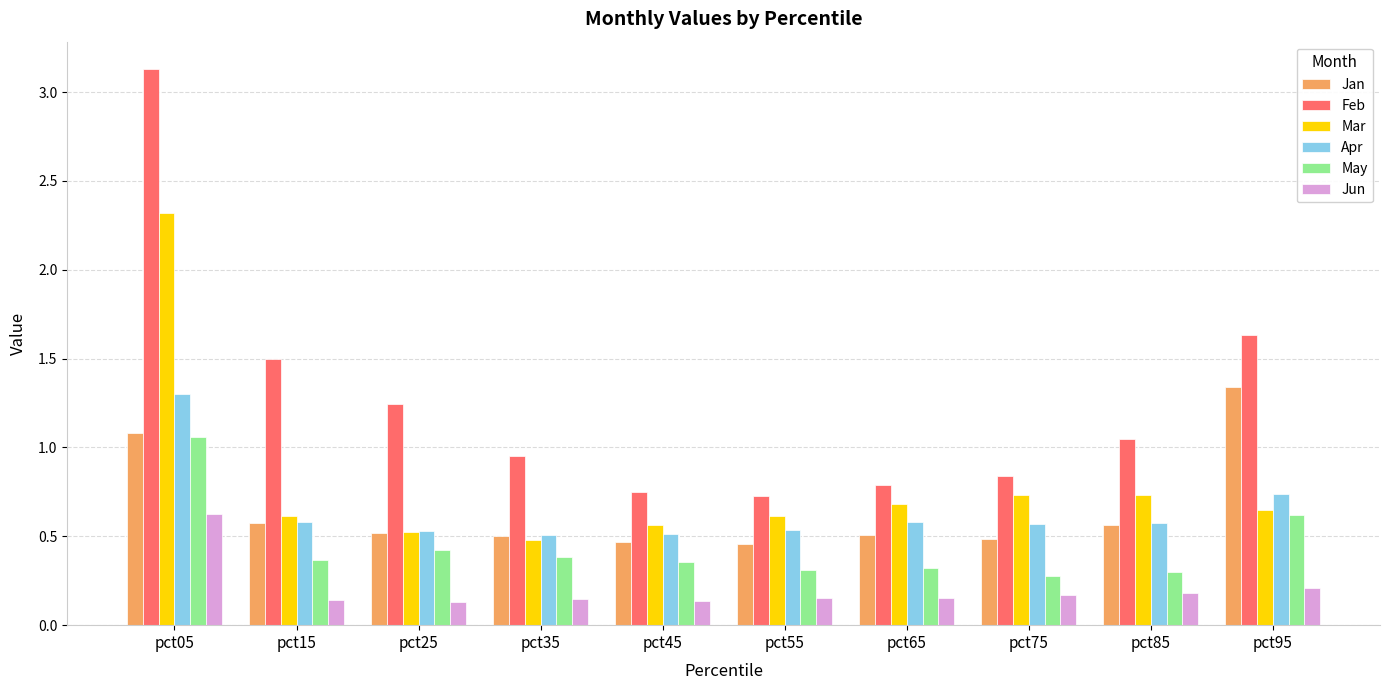

How many bars are there in total?

60